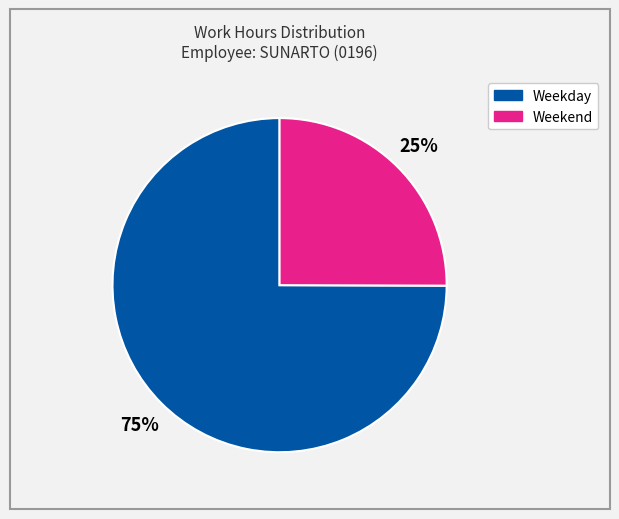

To the nearest percent, what is the average slice percentage?

50%